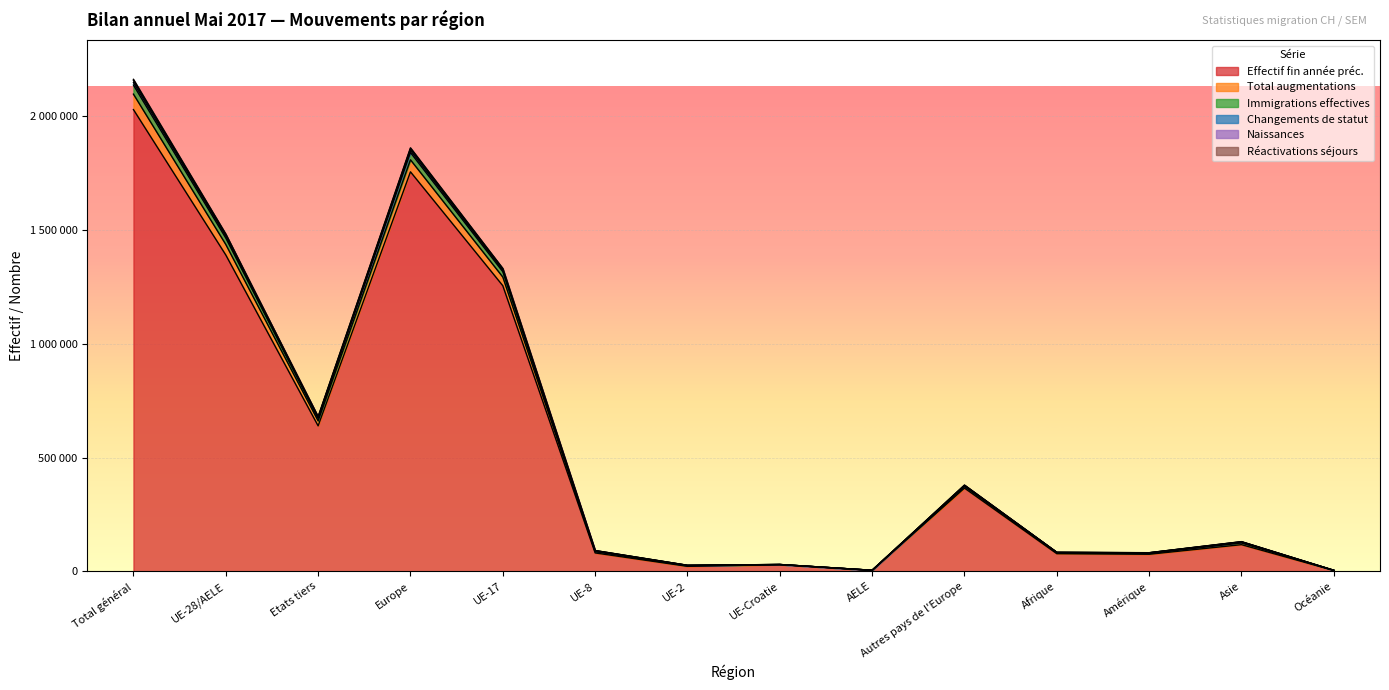

In Changements de statut, how many points are lower than both neighbors (excluding endpoints)?

4